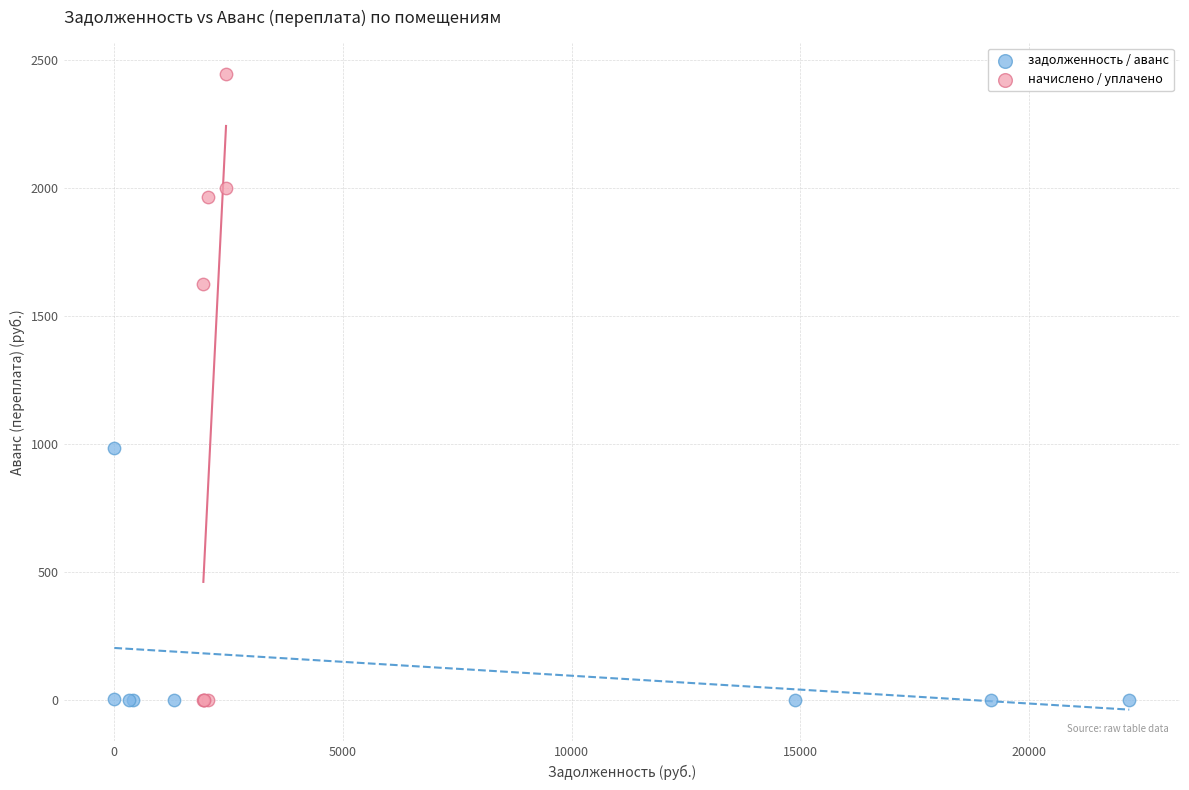

Which series has the largest Y range (max minus min)?

начислено / уплачено